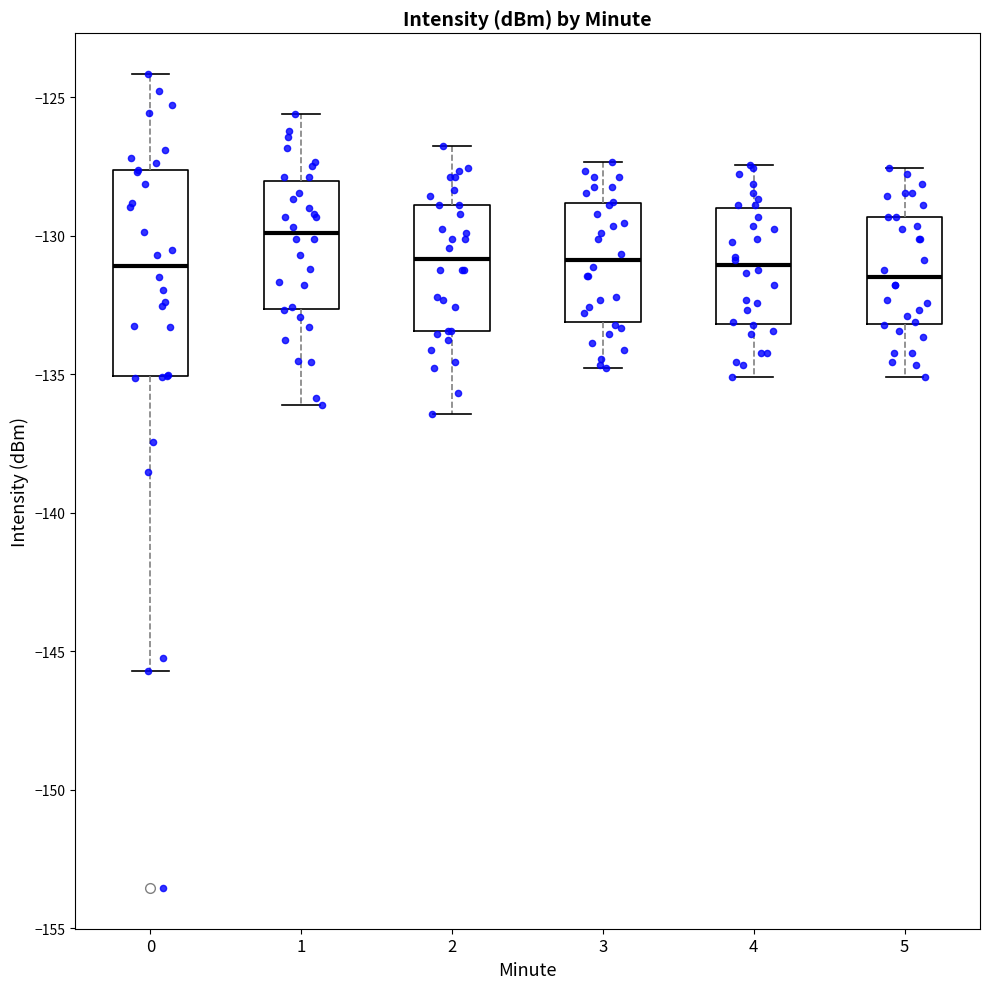

Where does the upper whisker of the box at x = 5 end on the y-axis? The values are not printed on the chart, so give them approximately, as read against the axis.

-127.5